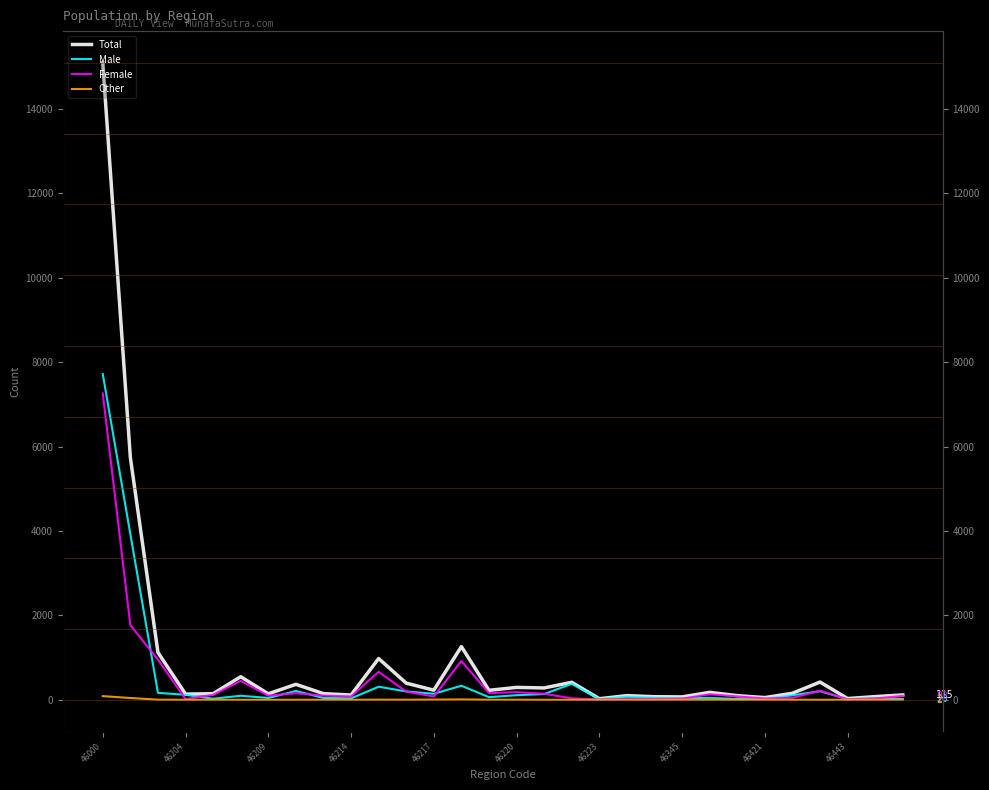

How many data points in Total are above 177?

14